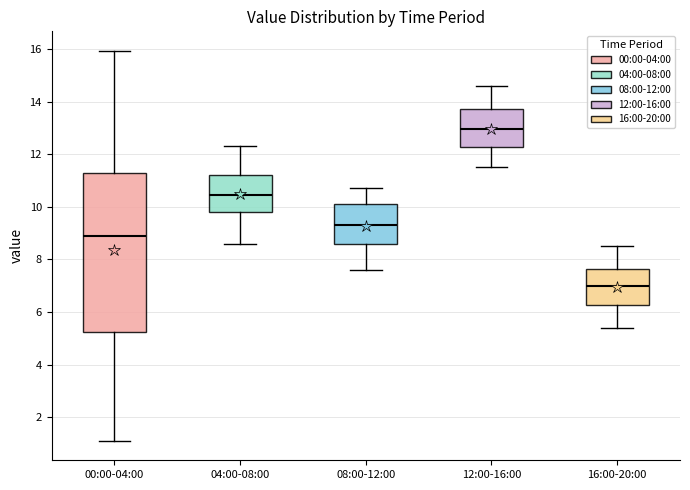

Which box is the tallest, from its lower edge to its upper edge?

00:00-04:00